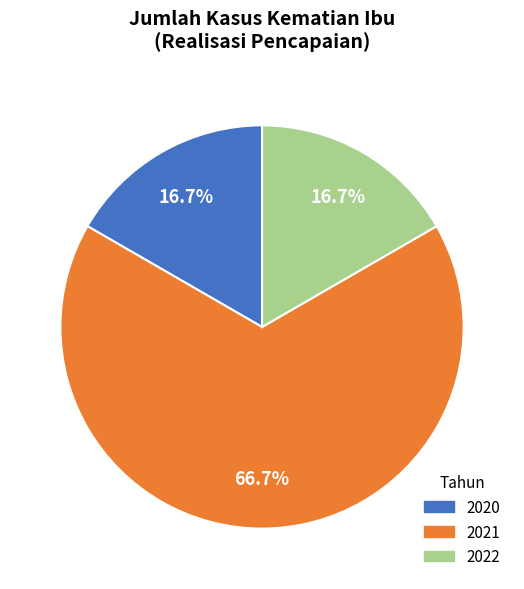

To the nearest percent, what is the difference between the largest and smallest slice percentages?

50%